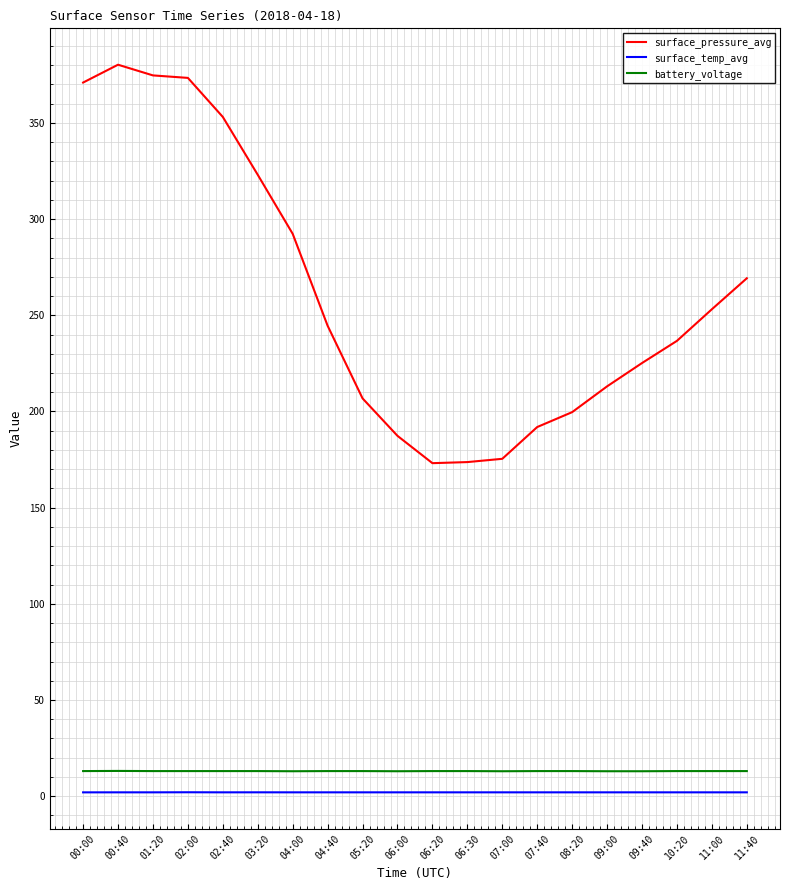

At how many categories does at least one series exceed 3?

20